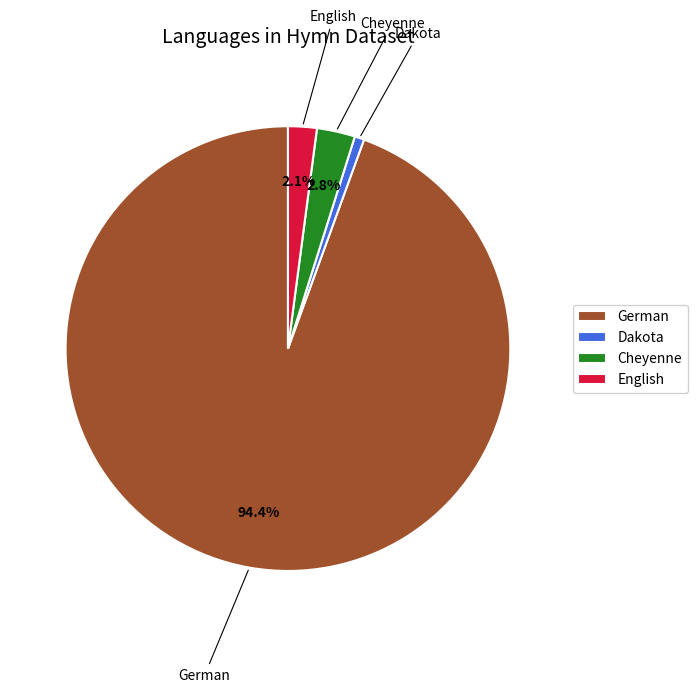

How much of the chart is everything except English?

97.9%